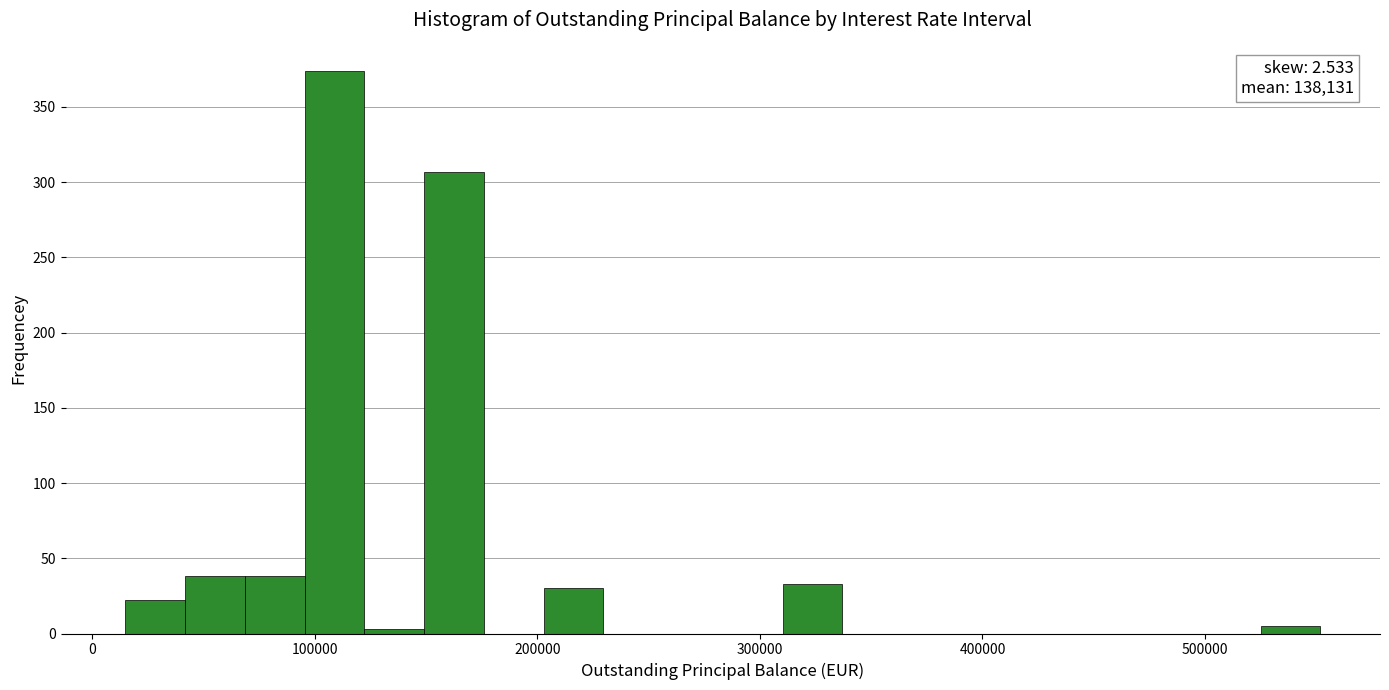

Read against the x-axis, roughly where is the centre of the tallest bar?

110000